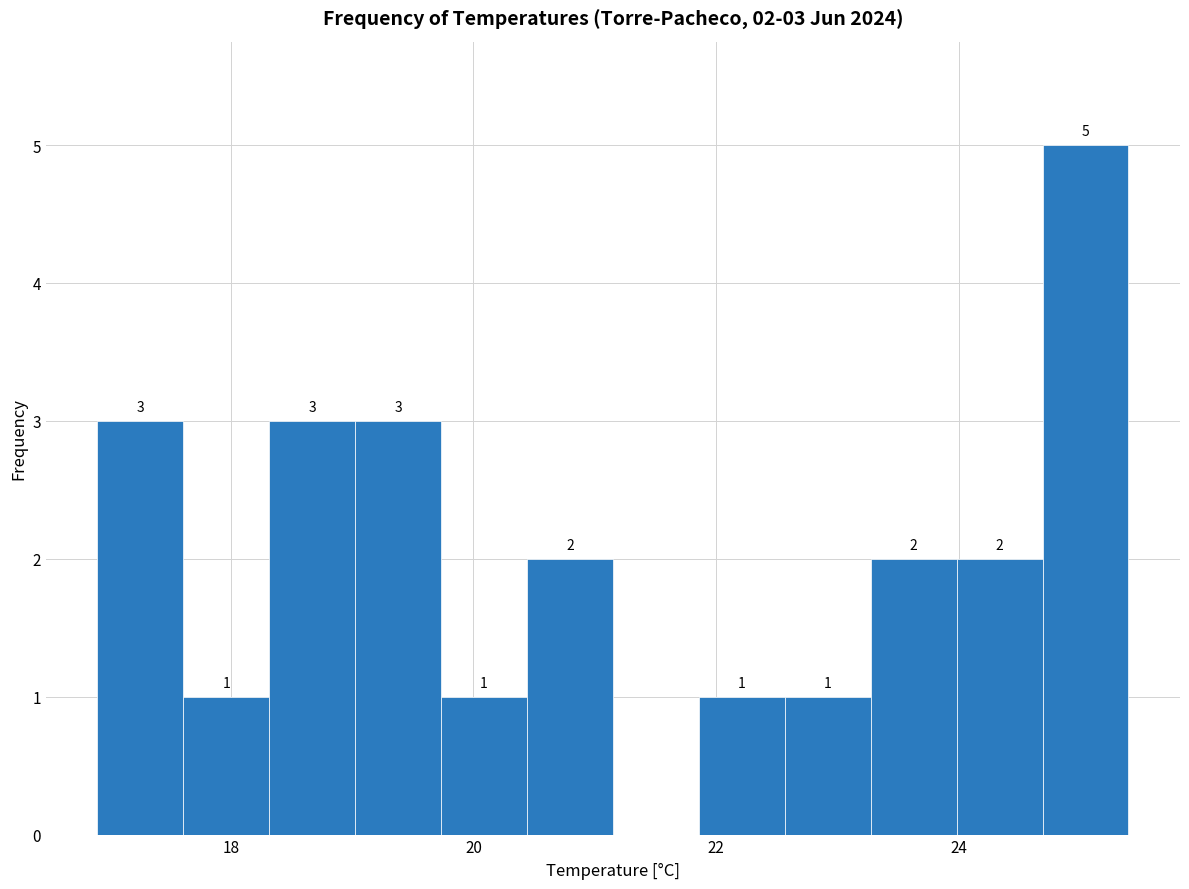

Around what value on the x-axis is the tallest bar? Give the approximate position of its centre, as read against the axis.

25.0